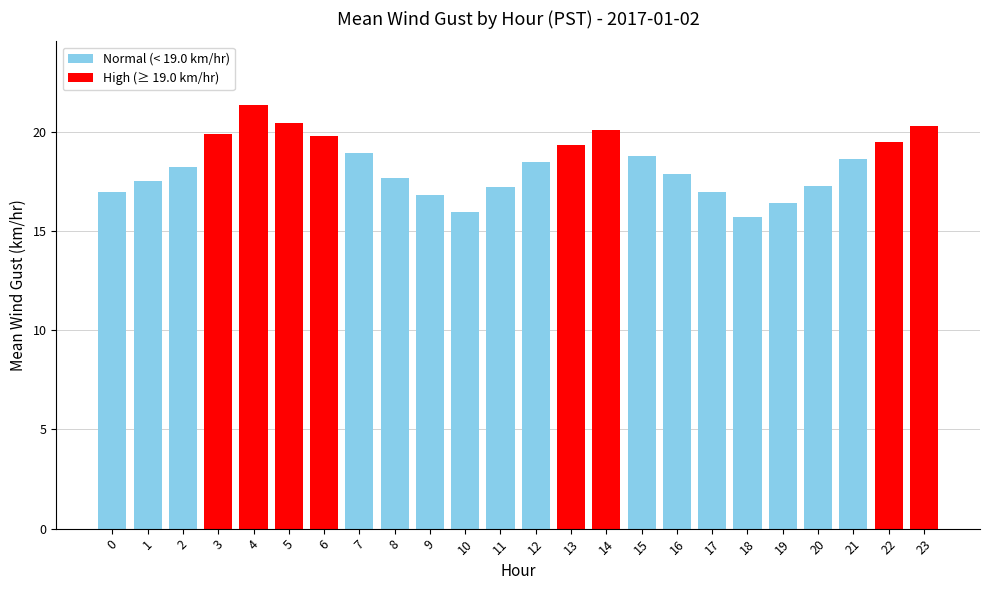

The chart shows a value of 18.9 at 7. True or false?

True